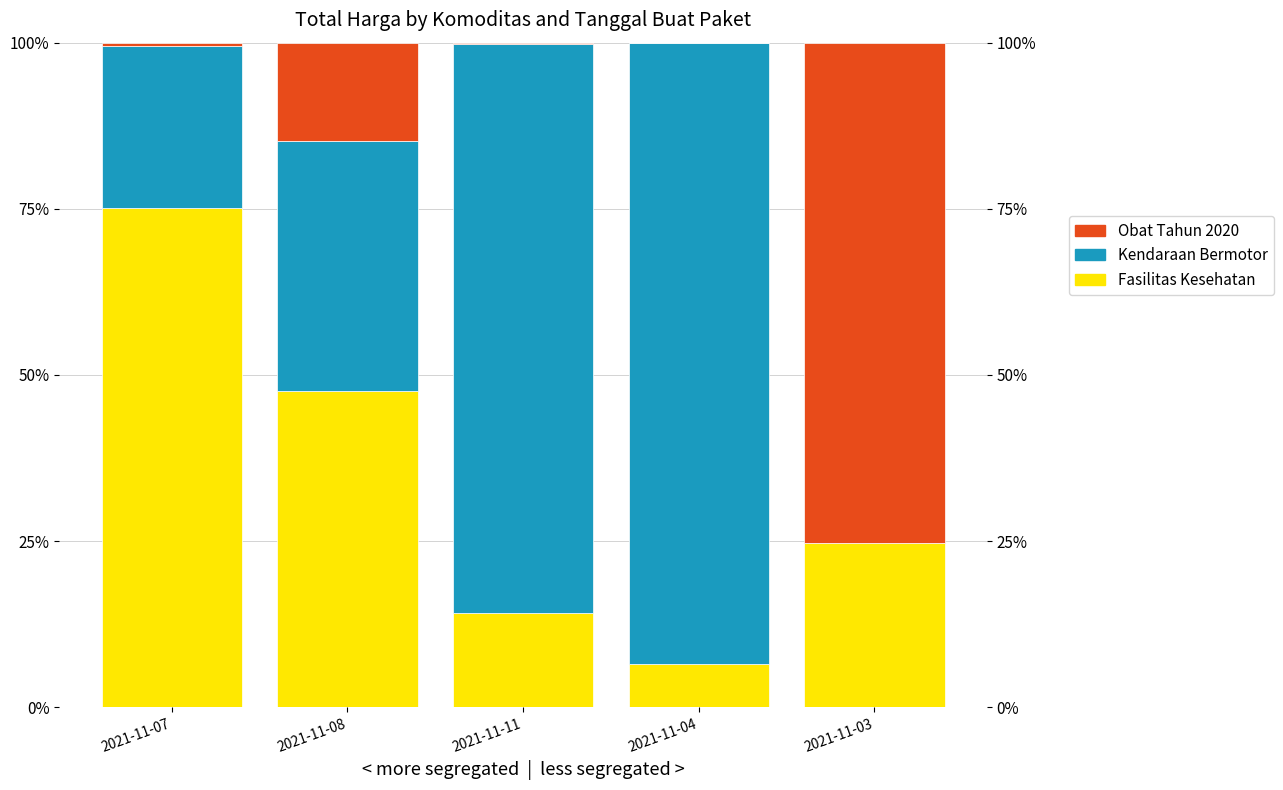

What is the label of the 5th bar from the left?

2021-11-03